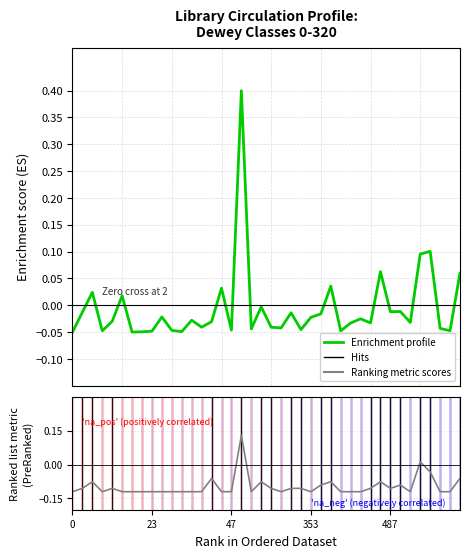

What is the sum of all Enrichment profile values?

-0.2